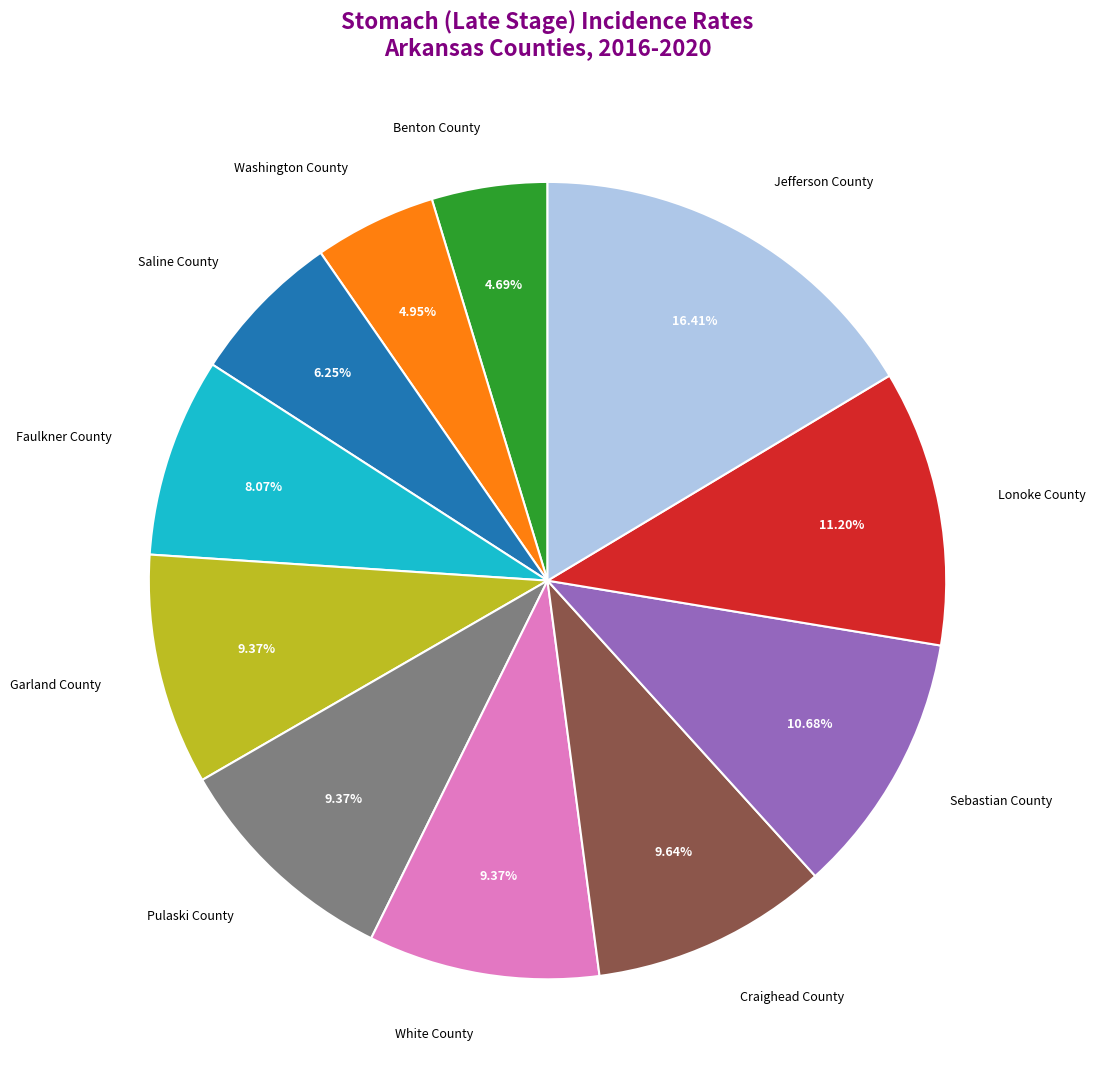

How many segments does this pie chart have?

11